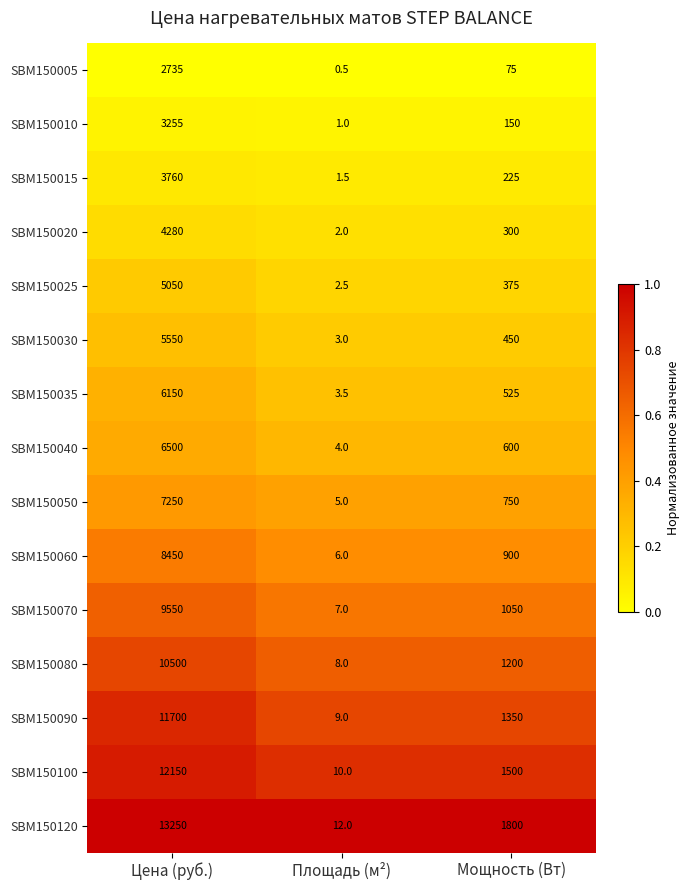

List the series in order of their peak value, lowest first.

SBM150005, SBM150010, SBM150015, SBM150020, SBM150025, SBM150030, SBM150035, SBM150040, SBM150050, SBM150060, SBM150070, SBM150080, SBM150090, SBM150100, SBM150120